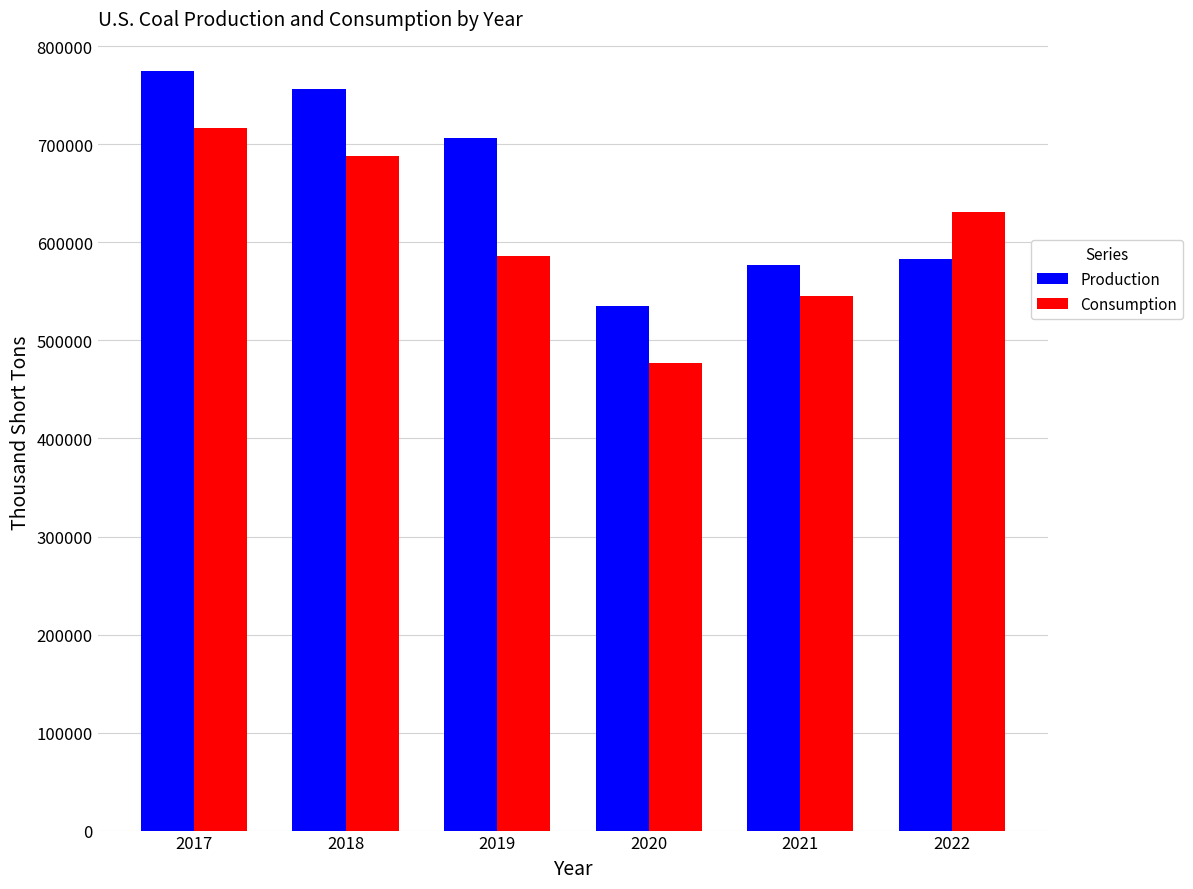

Reading right to left, extract all data points from this chart.

Production: 2022=582819	2021=577431	2020=535434	2019=706309	2018=756167	2017=774609
Consumption: 2022=630794	2021=545679	2020=476693	2019=586543	2018=688105	2017=716856